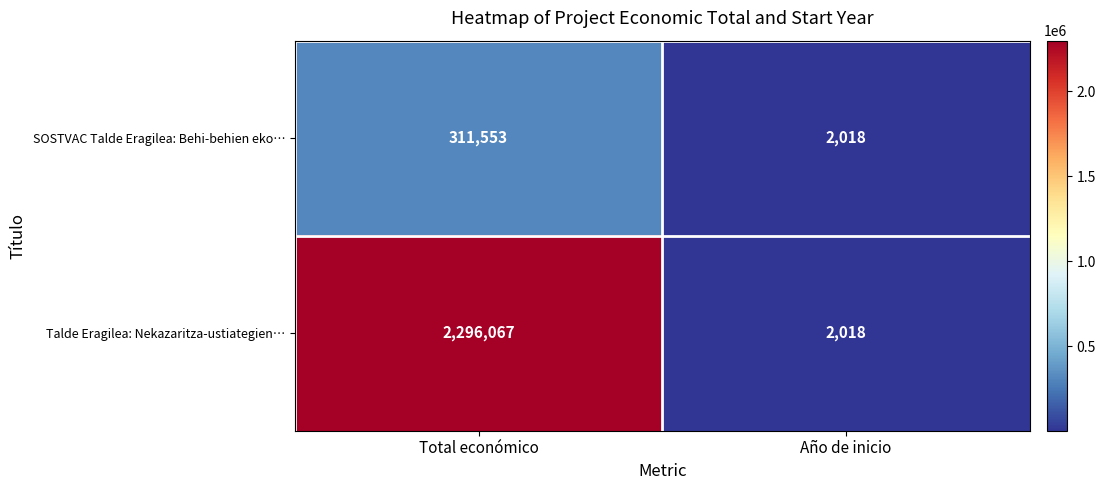

How many data points does each series have?

2